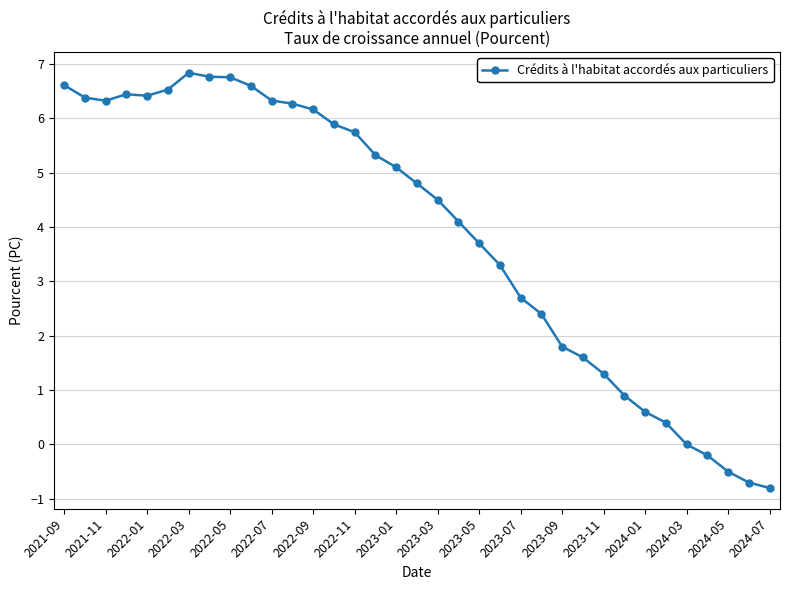

Reading left to right, transcribe all the data shown in this chart.

6.6	6.4	6.3	6.4	6.4	6.5	6.8	6.8	6.8	6.6	6.3	6.3	6.2	5.9	5.7	5.3	5.1	4.8	4.5	4.1	3.7	3.3	2.7	2.4	1.8	1.6	1.3	0.9	0.6	0.4	0.0	-0.2	-0.5	-0.7	-0.8